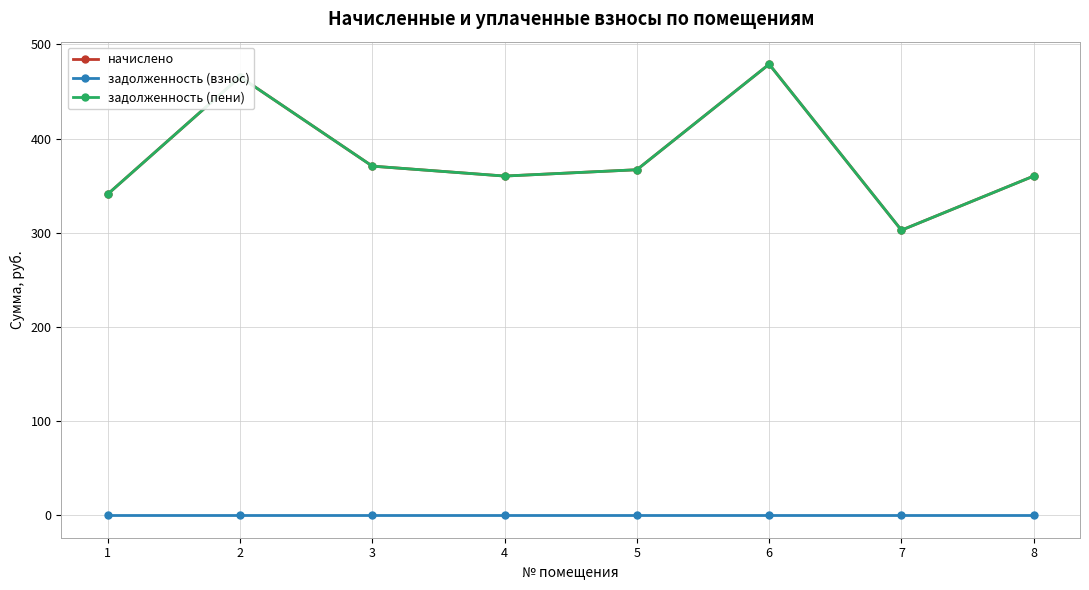

True or false: начислено and задолженность (пени) intersect in this chart.

False